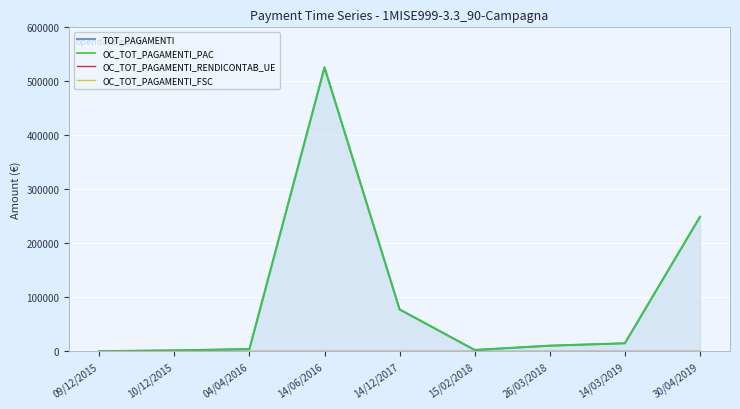

True or false: OC_TOT_PAGAMENTI_FSC and OC_TOT_PAGAMENTI_RENDICONTAB_UE intersect in this chart.

False